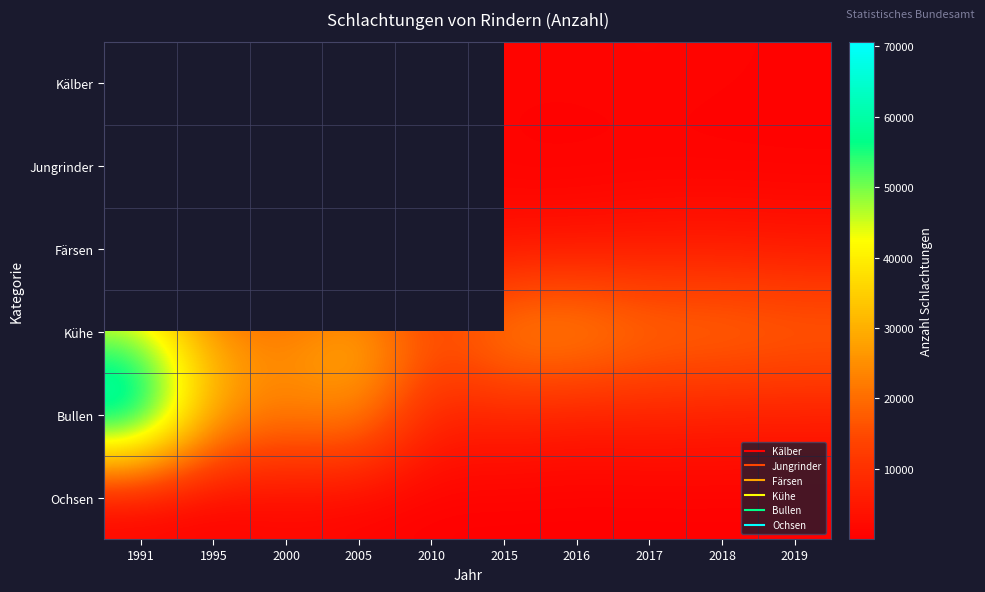

The value of Kühe at 2019 is 34059.2. True or false?

False